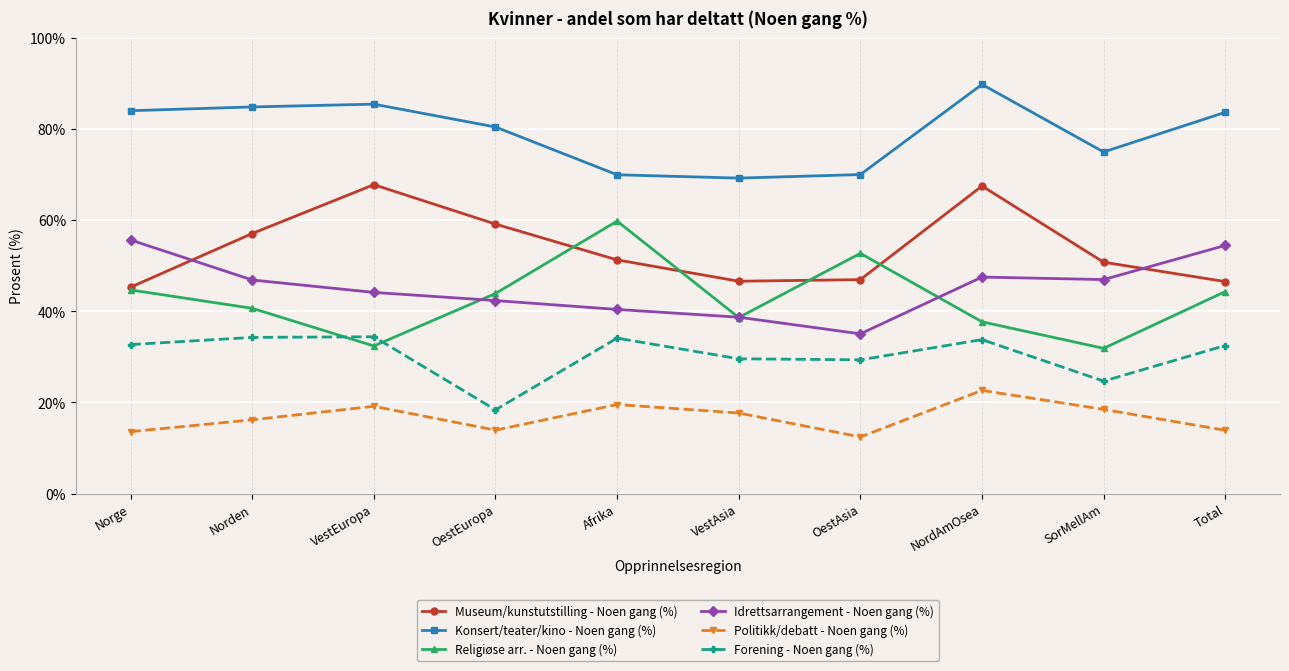

At which category is the sum across all series the highest?

NordAmOsea